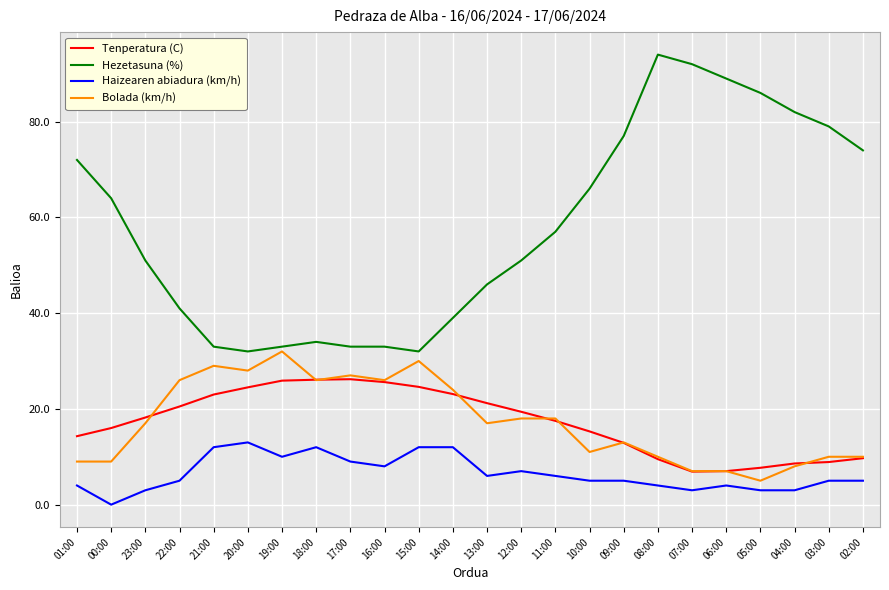

At how many categories does at least one series exceed 52?

12